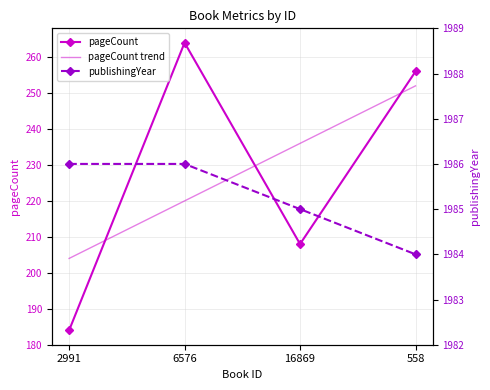

Where do pageCount trend and pageCount first cross each other?

2991 and 6576